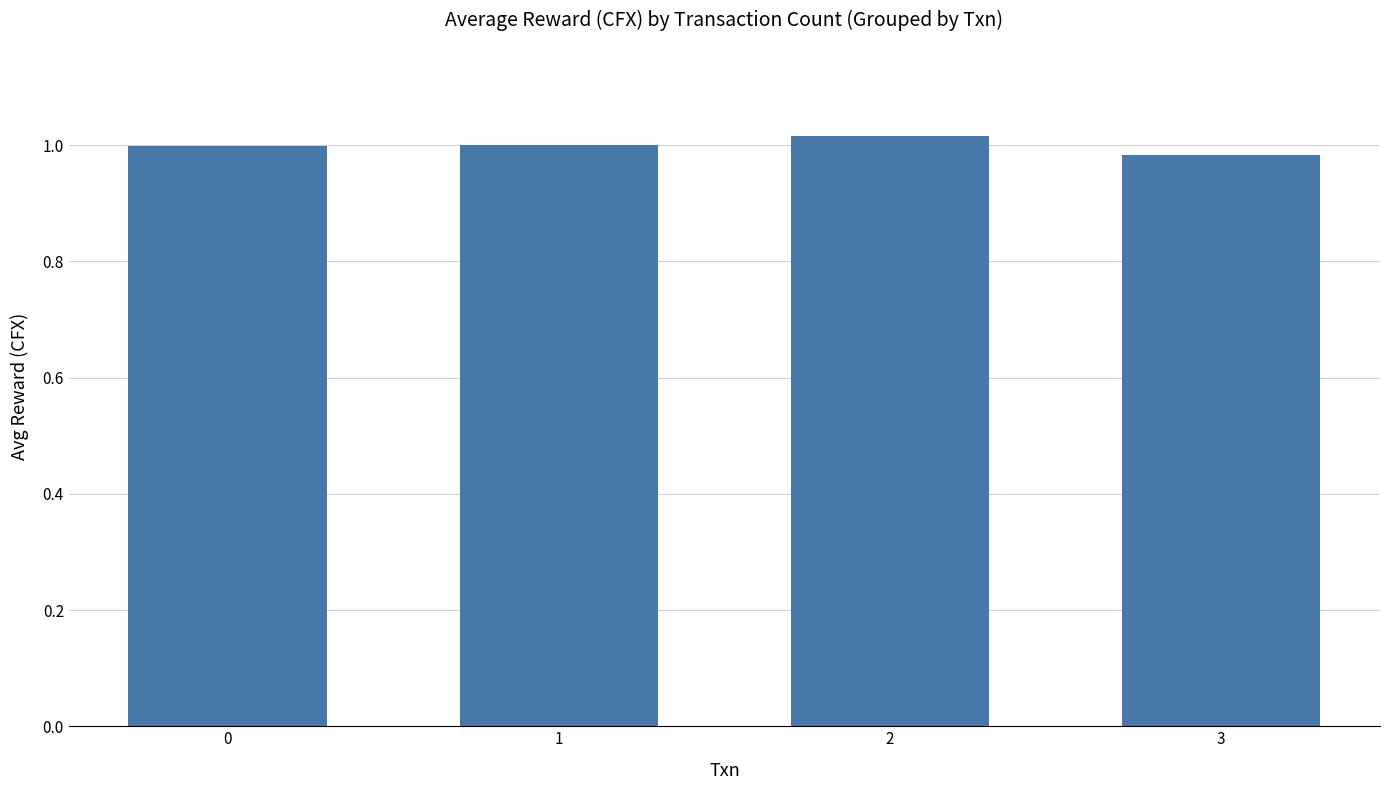

How many bars are there in total?

4